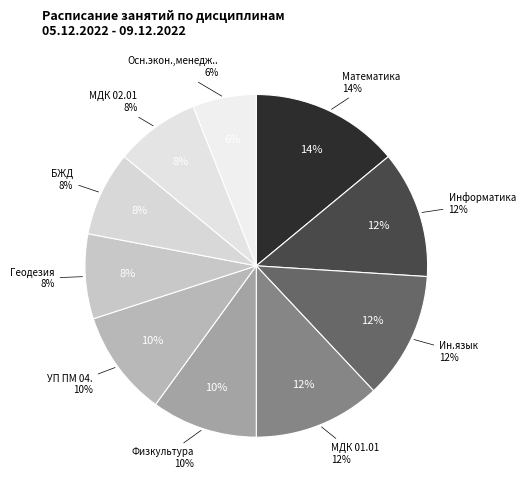

What is the largest slice in the pie chart?

Математика